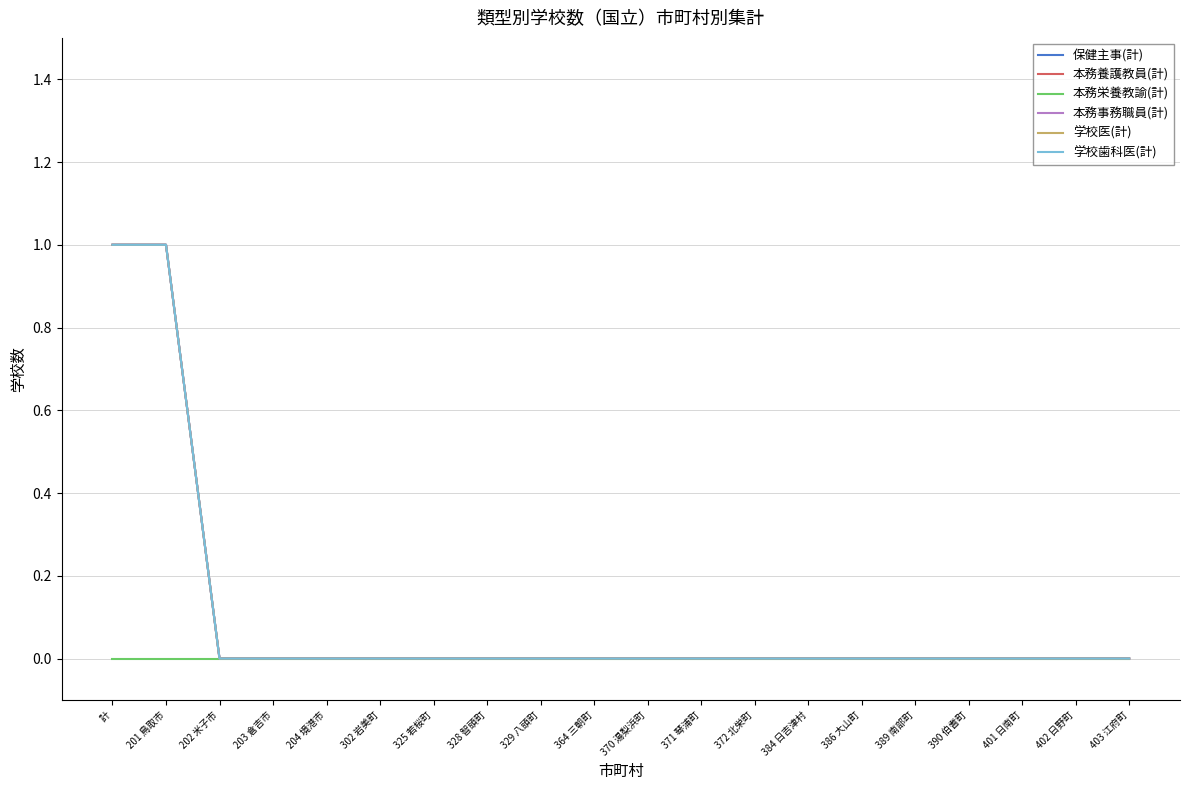

Which series changed the most between 302 岩美町 and 325 若桜町?

保健主事(計)